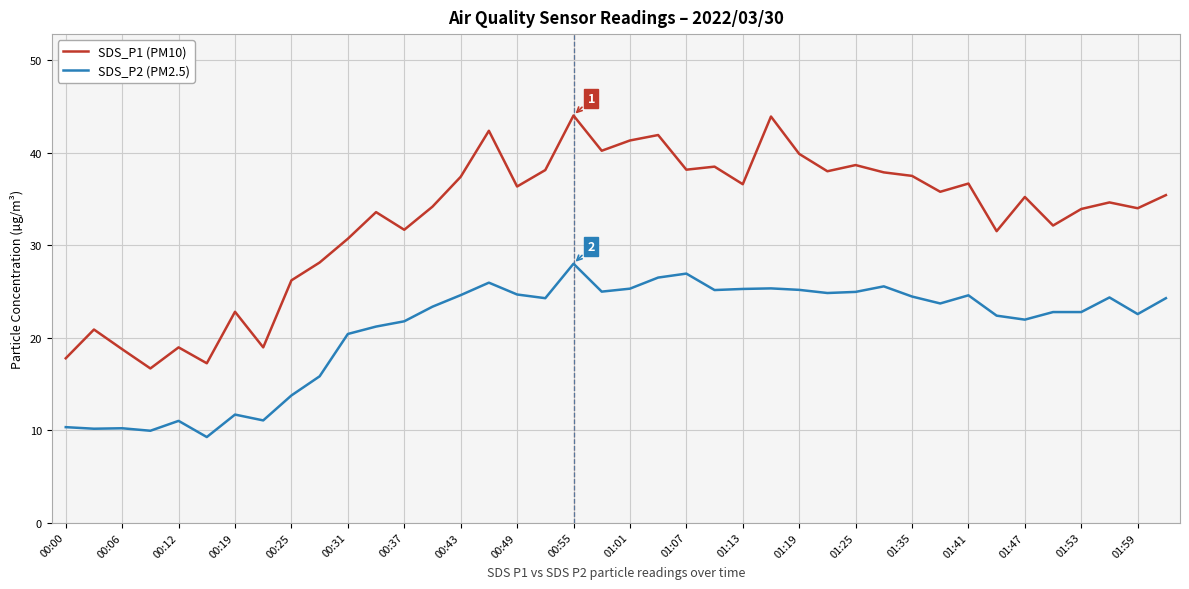

Does the chart display data point markers on the line(s)?

No